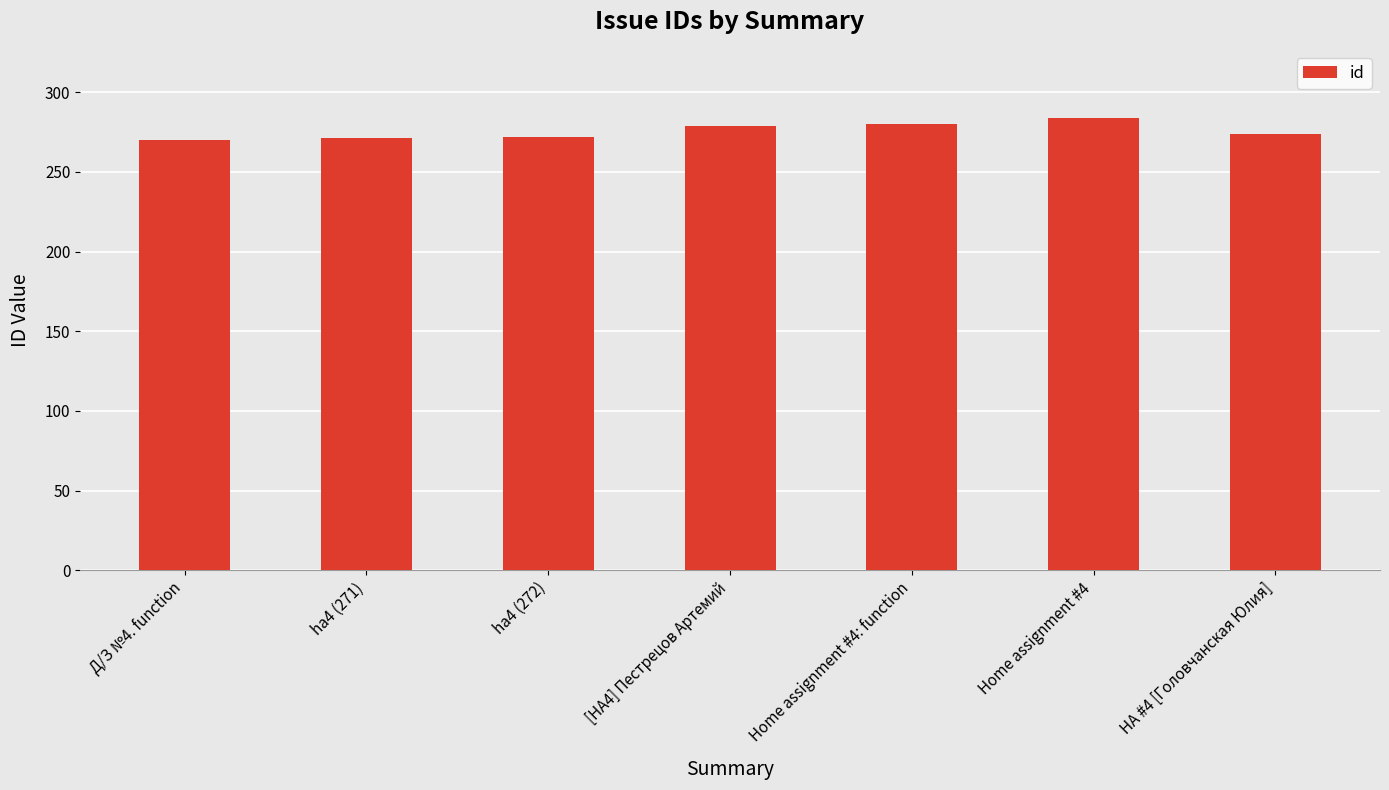

What is the sum of all values?

1930